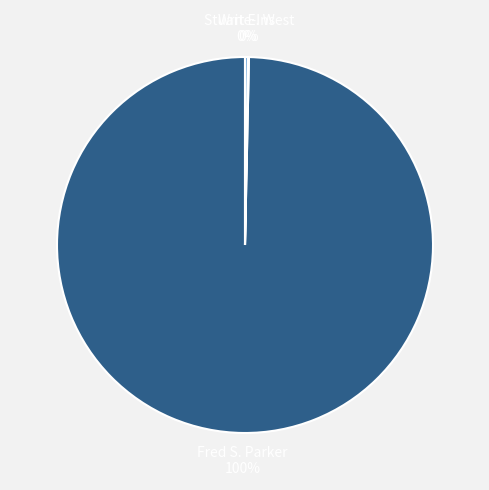

Is there a majority slice in this chart?

Yes